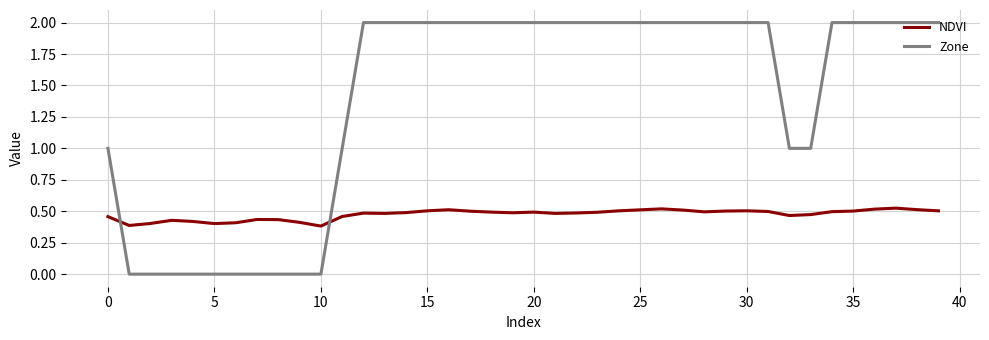

How many times do NDVI and Zone cross each other?

2